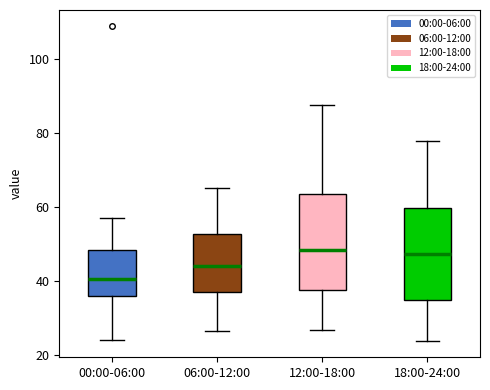

Where does the median line of the box for 00:00-06:00 sit on the y-axis? The values are not printed on the chart, so give them approximately, as read against the axis.

40